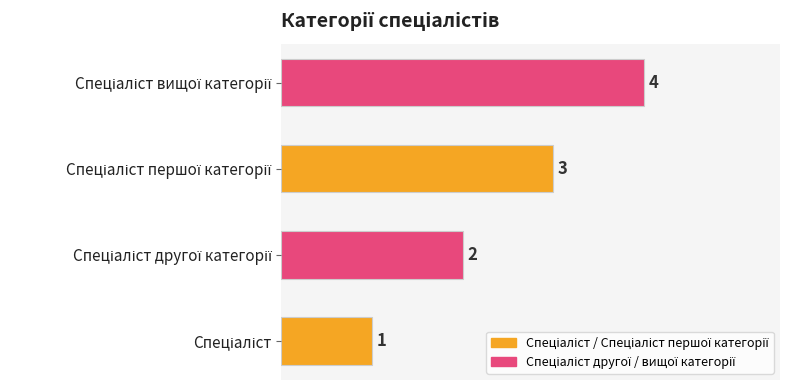

What is the maximum value shown in the chart?

4